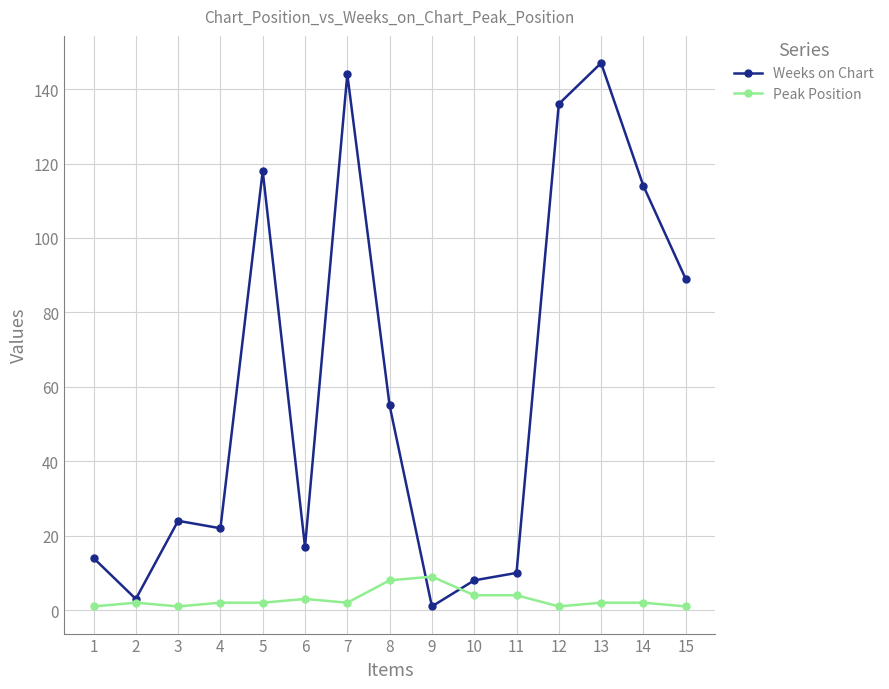

What is the spread (max minus min) of values at 12?

135